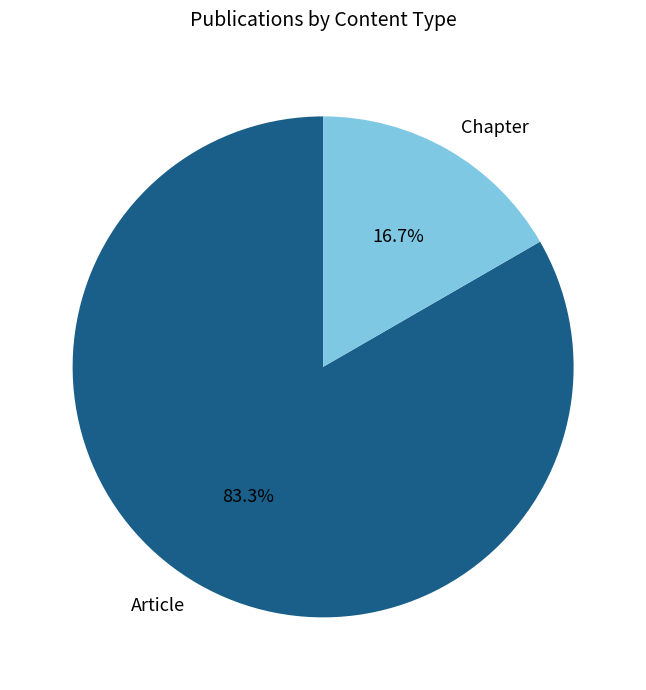

Rank the categories by value from highest to lowest.

Article, Chapter